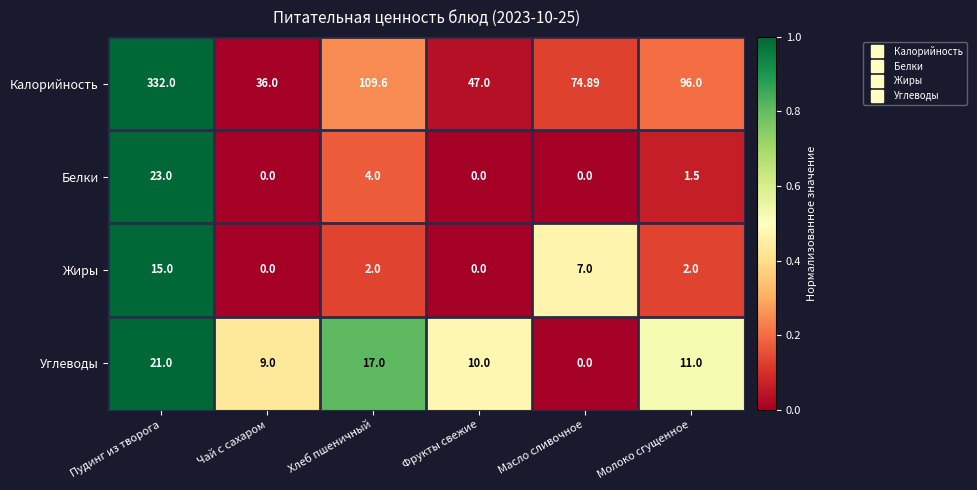

Which series has the widest spread of values?

Калорийность